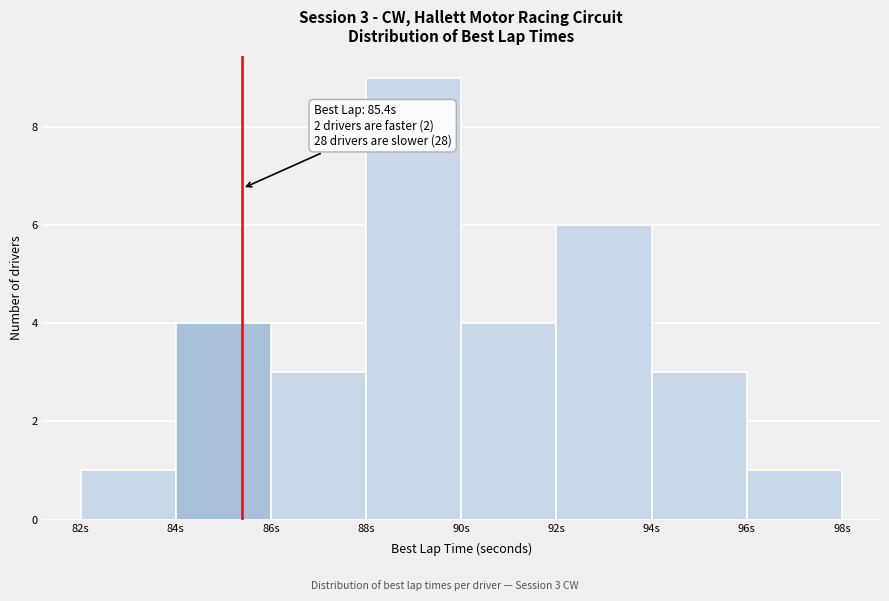

Over which range of the x-axis is the bar tallest?

88 to 90